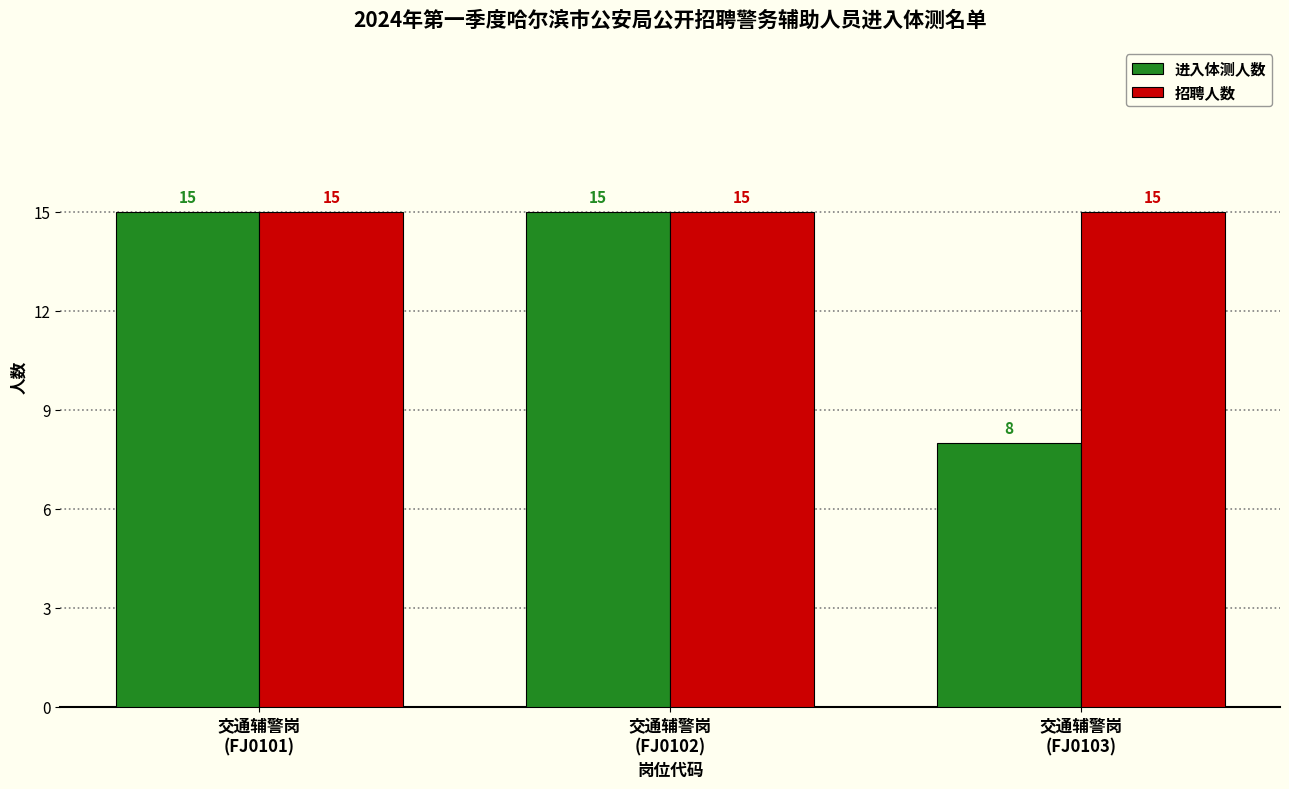

List the series in order of their overall mean, highest first.

招聘人数, 进入体测人数